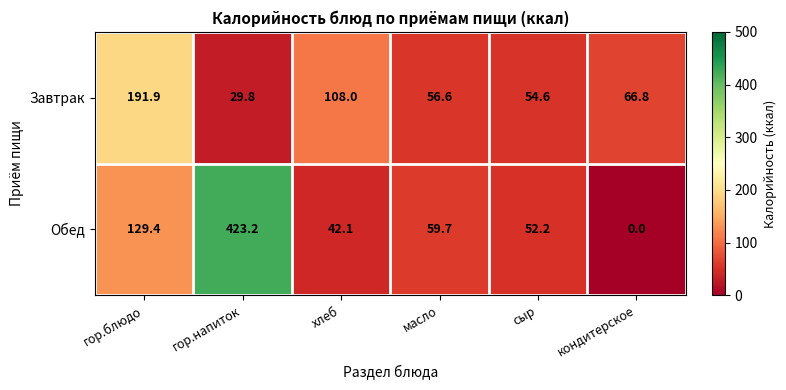

At which category does the chart reach its peak across all series?

гор.напиток